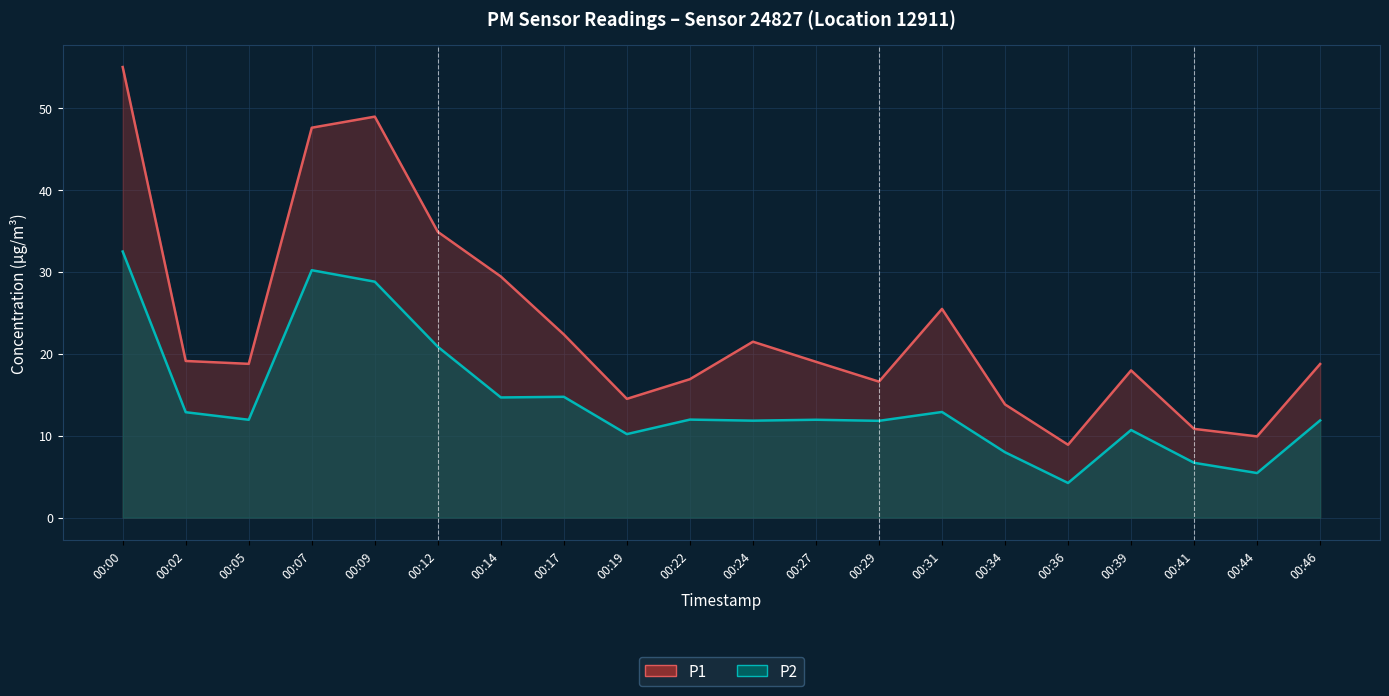

At 00:07, list the series in order from largest to smallest.

P1, P2